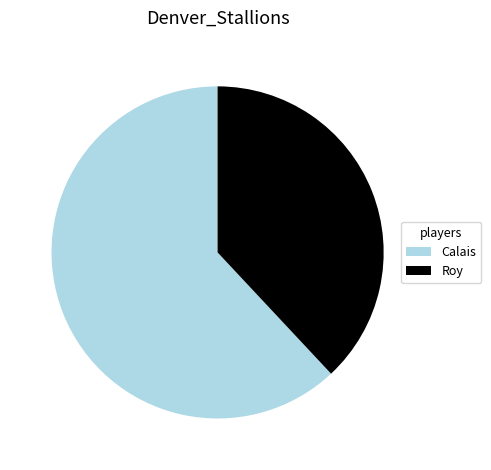

Does any single category account for the majority?

Yes